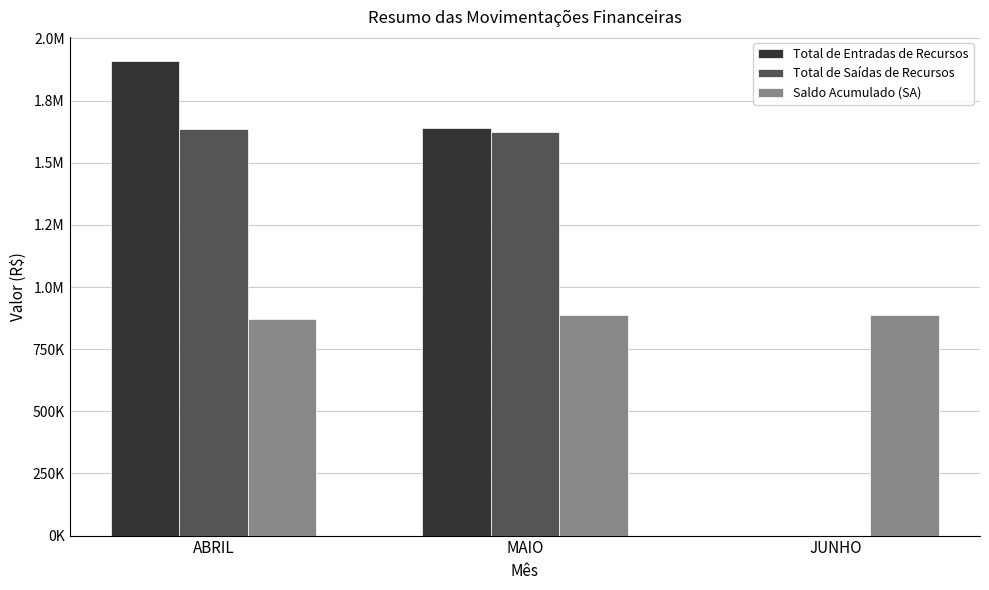

Is it true that Saldo Acumulado (SA) equals 1367918.9 at MAIO?

False